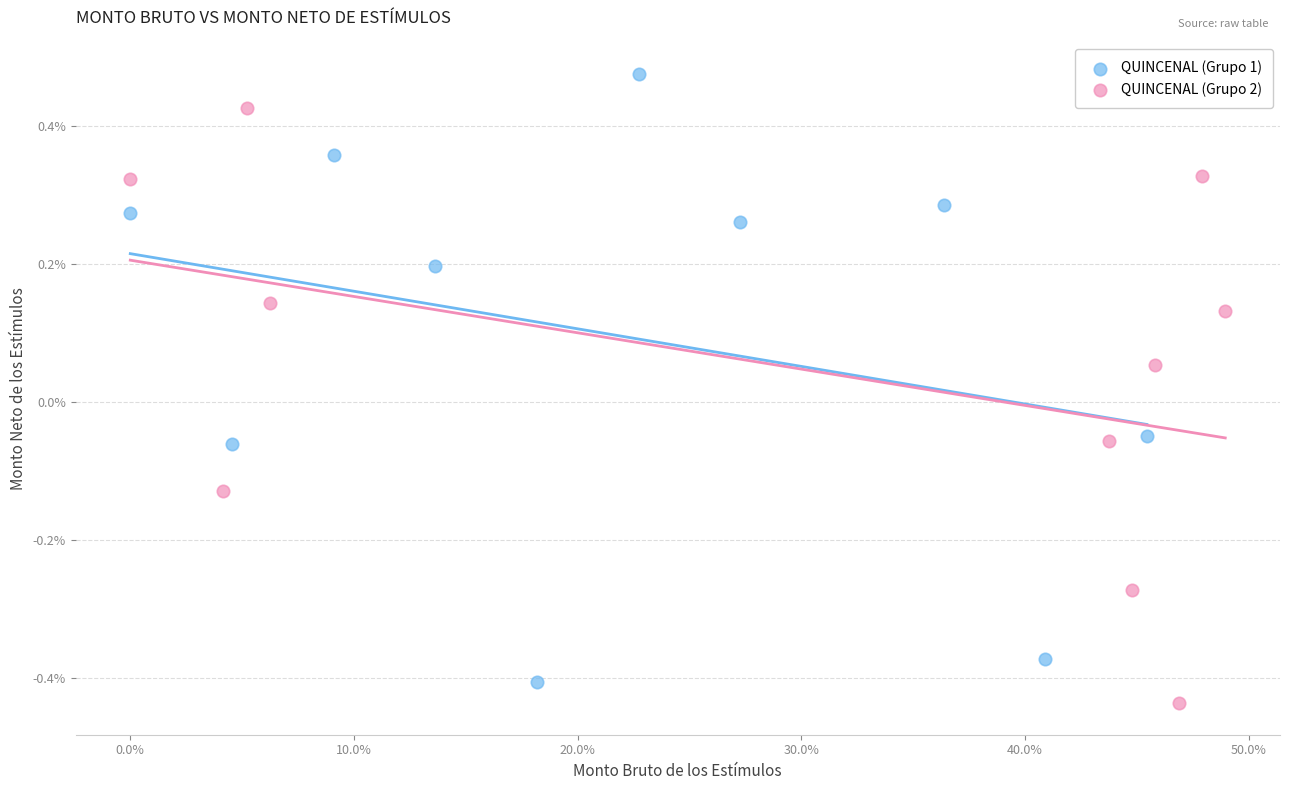

Which series reaches the maximum Y coordinate?

QUINCENAL (Grupo 1)